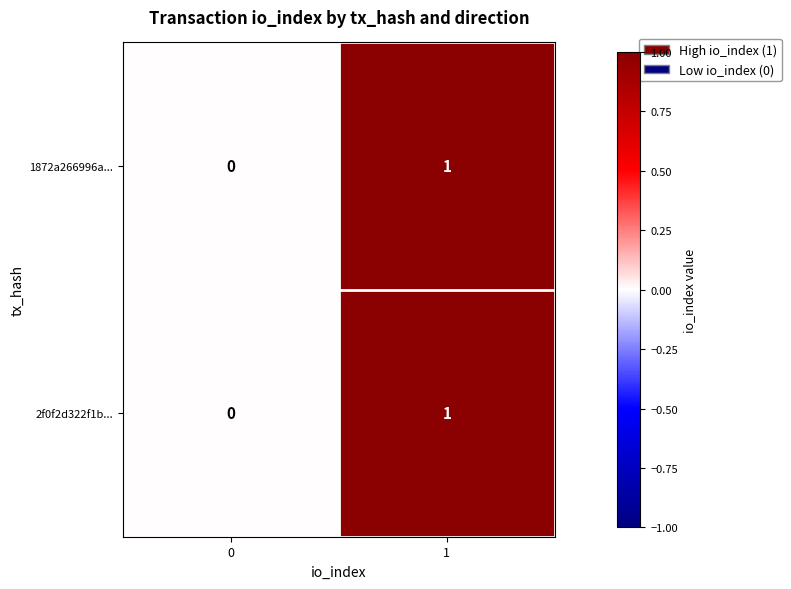

The 1872a266996a... series shows 0 at 0. True or false?

True